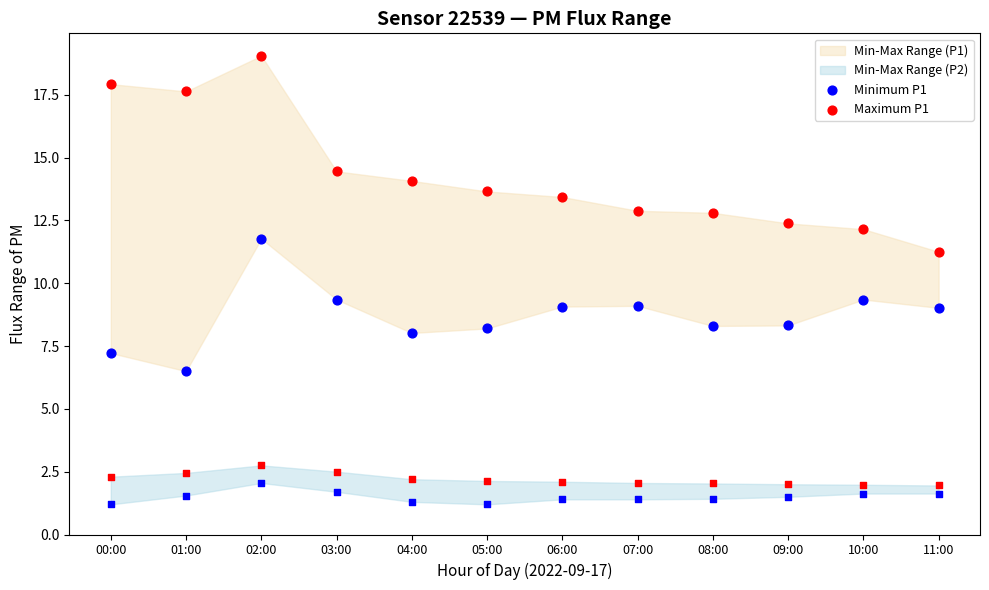

At which category is the sum across all series the highest?

02:00